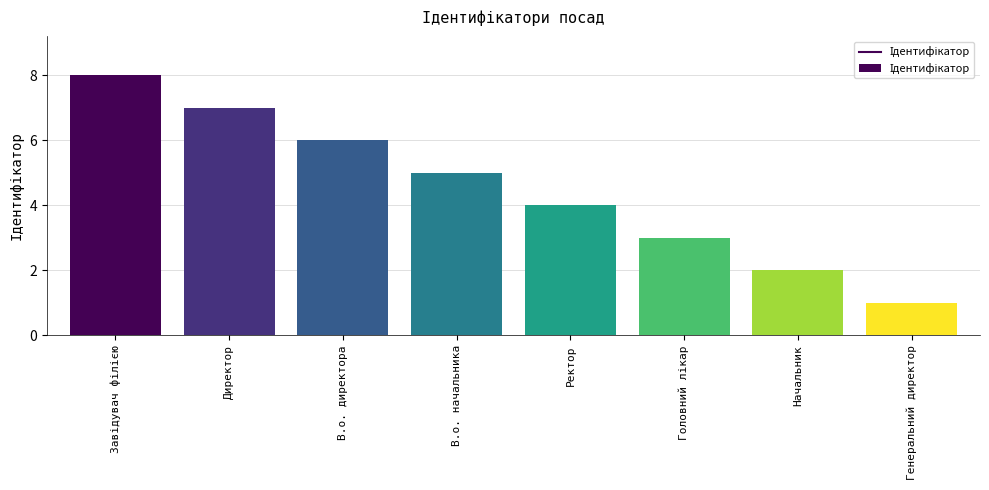

Is it true that the value at Ректор is 4?

True